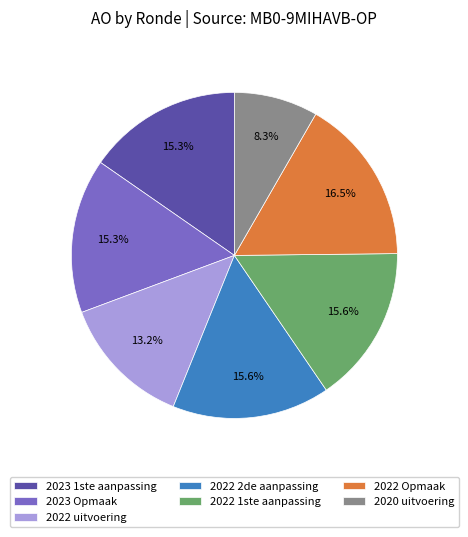

True or false: 2023 Opmaak accounts for 15% of the total.

True